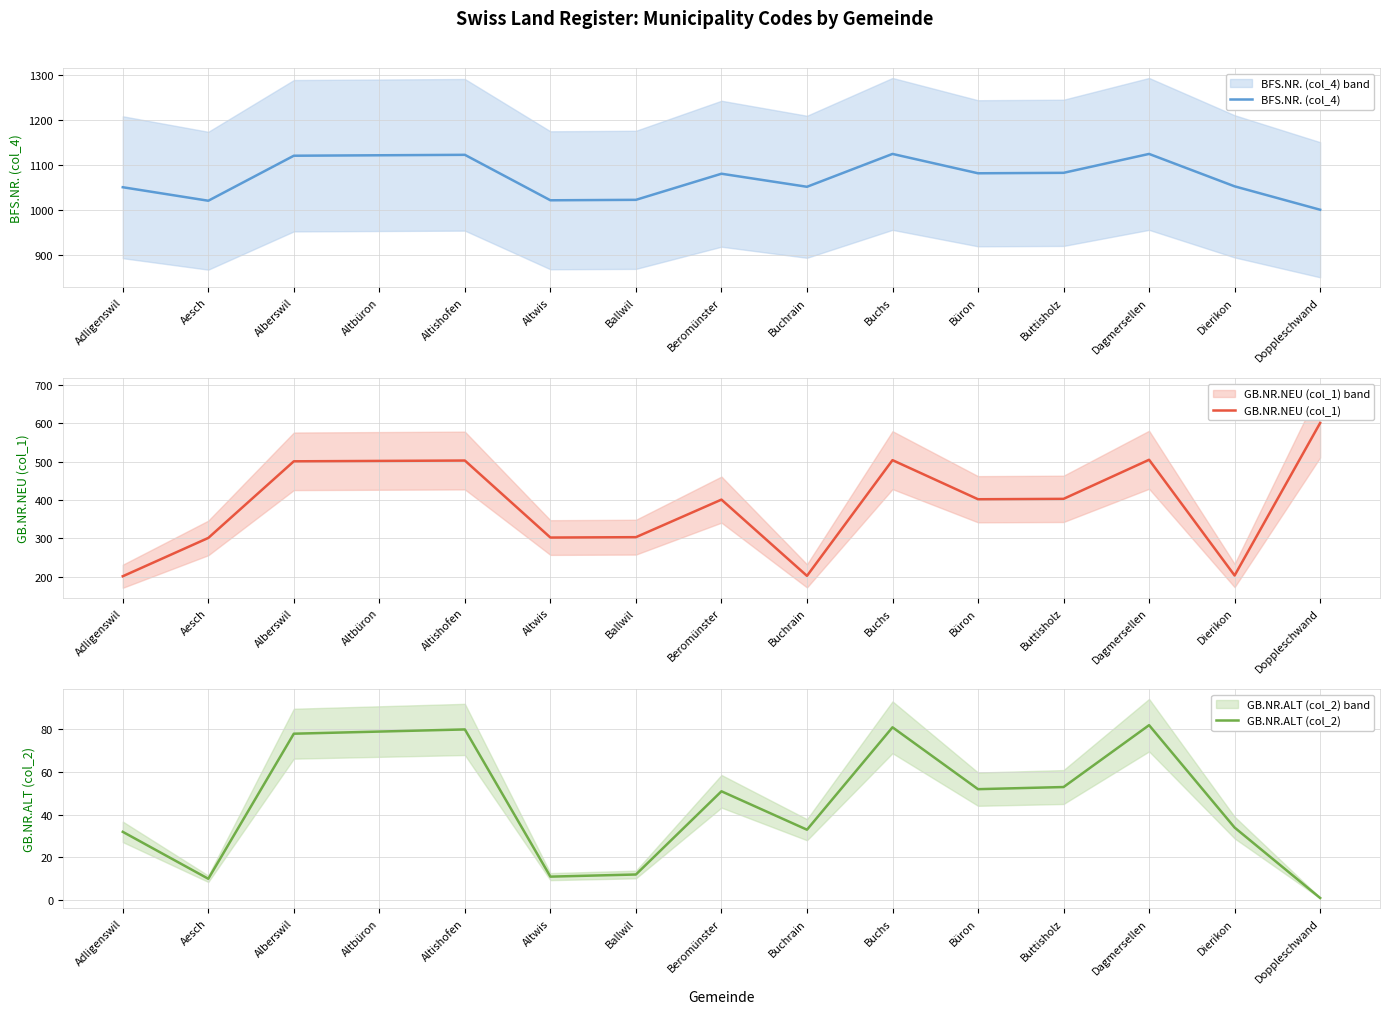

Rank the categories by GB.NR.ALT (col_2) value from highest to lowest.

Dagmersellen, Buchs, Altishofen, Altbüron, Alberswil, Buttisholz, Büron, Beromünster, Dierikon, Buchrain, Adligenswil, Ballwil, Altwis, Aesch, Doppleschwand